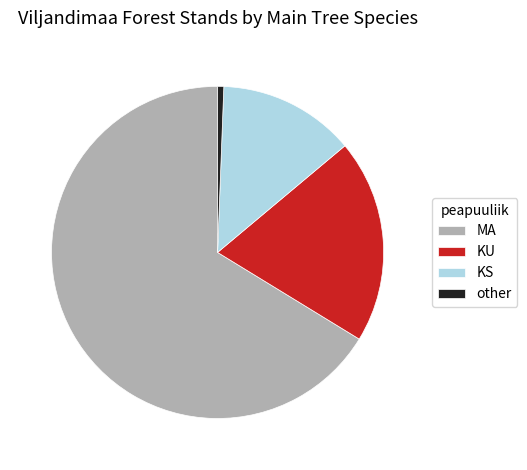

Between MA and KS, which is larger?

MA